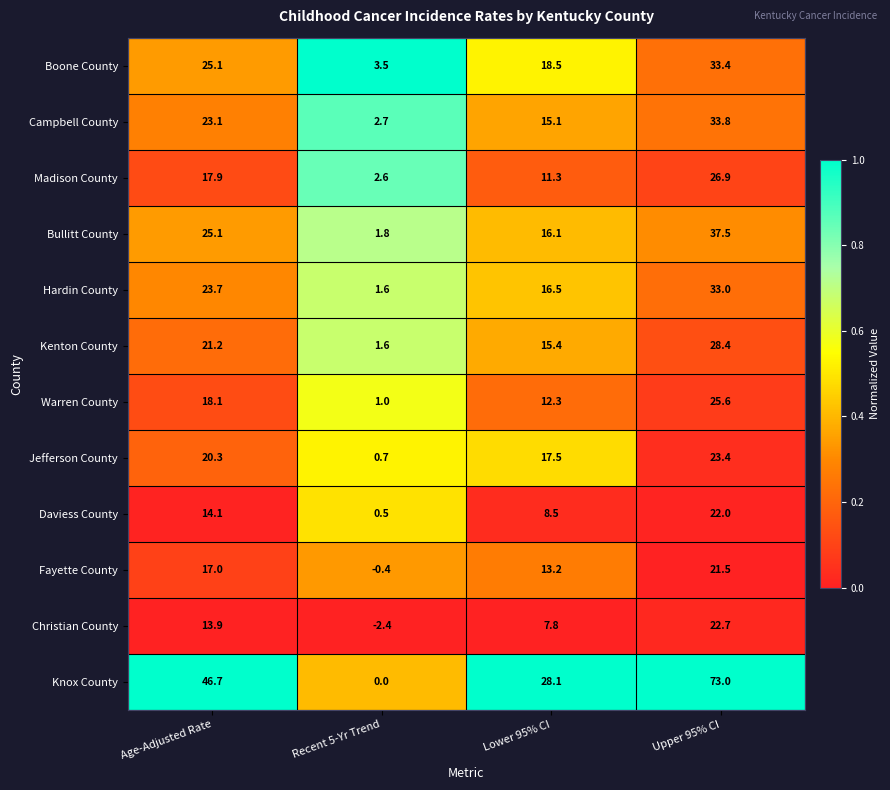

Where does the Daviess County series first go above 14?

Age-Adjusted Rate